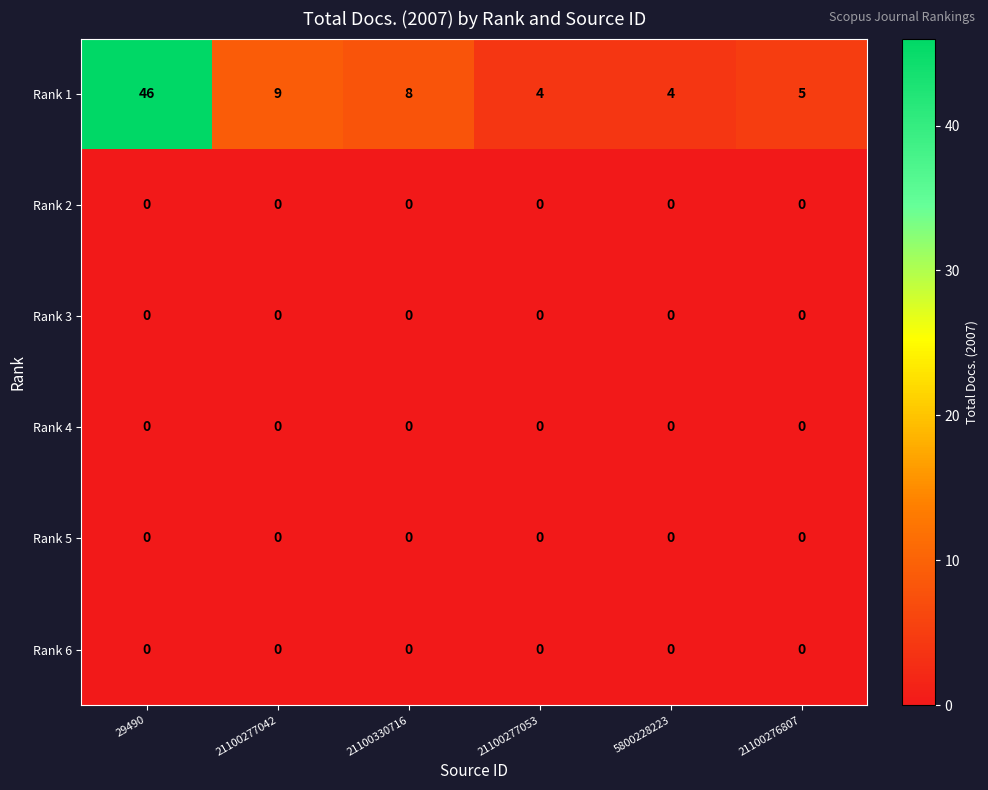

At which category does the chart reach its peak across all series?

29490